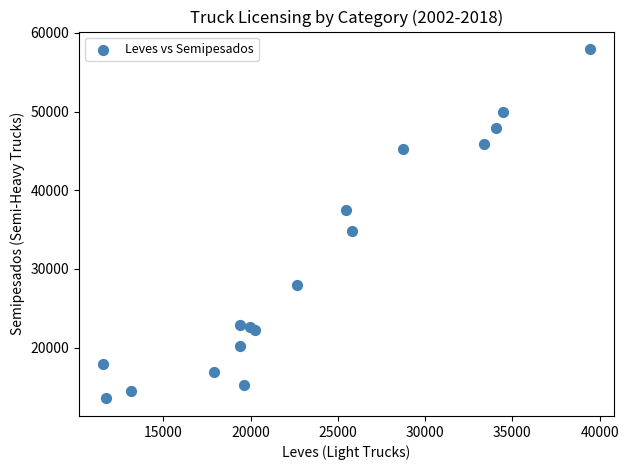

What Y value in the scatter plot is closest to 35748?

34773